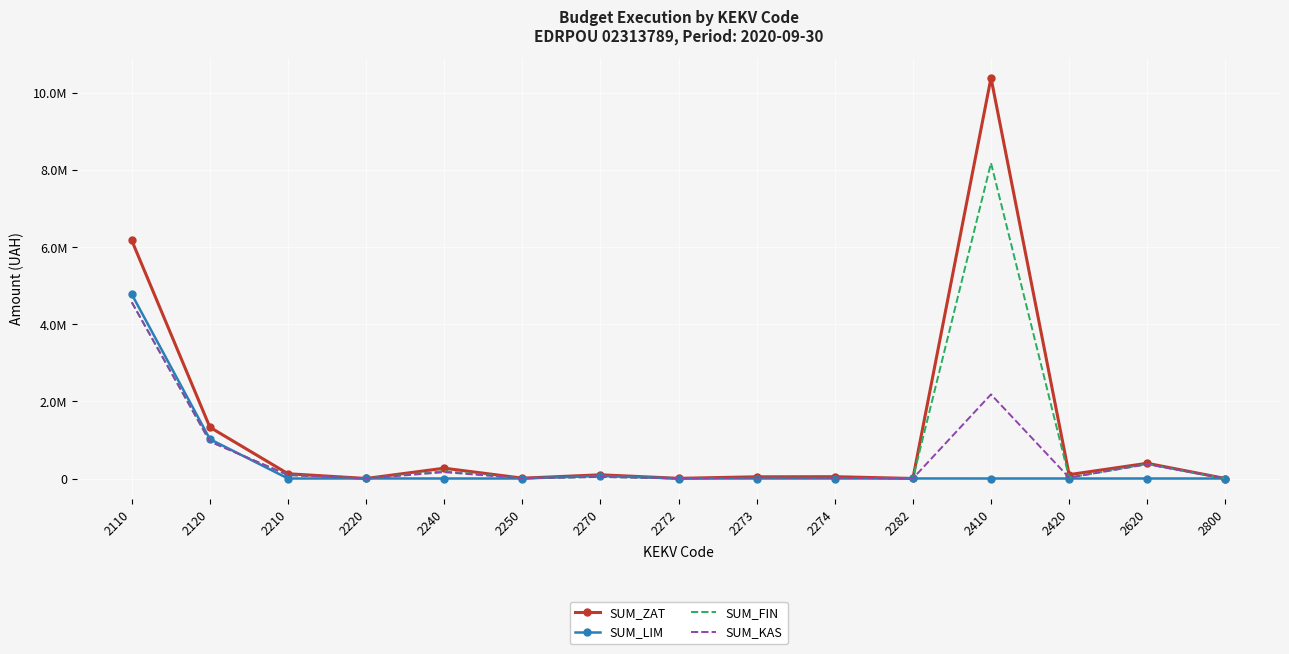

Which series changed the most between 2110 and 2410?

SUM_LIM